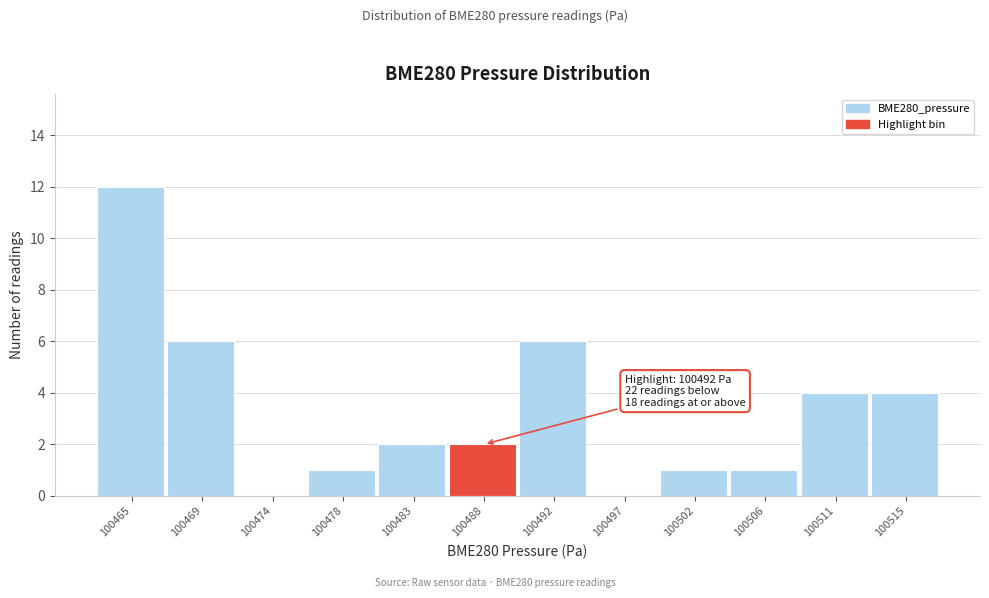

Reading left to right, what are all the values shown in this chart?

100465=12	100469=6	100474=0	100478=1	100483=2	100488=2	100492=6	100497=0	100502=1	100506=1	100511=4	100515=4